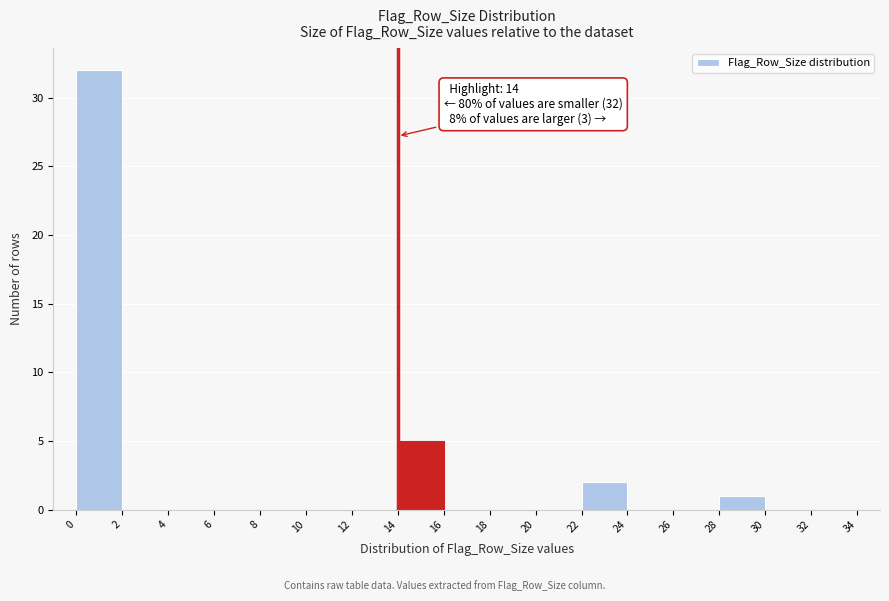

Over which range of the x-axis is the bar tallest?

0 to 2